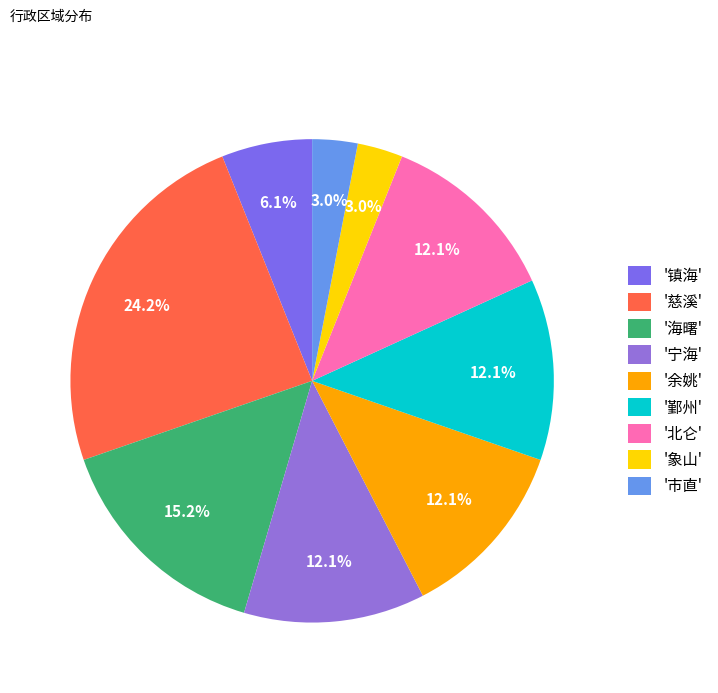

Count the number of slices in the pie.

9